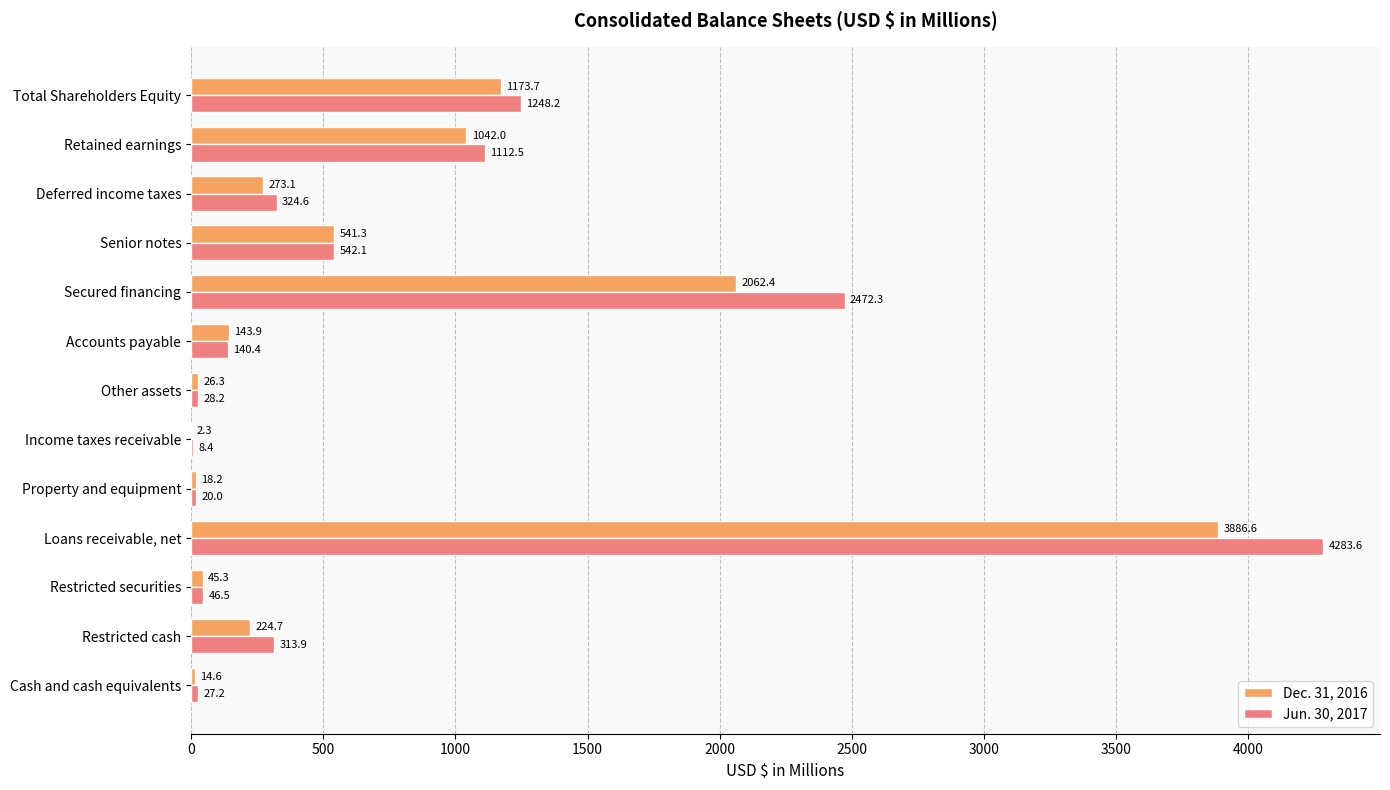

What is the sum of all Dec. 31, 2016 values?

9454.4